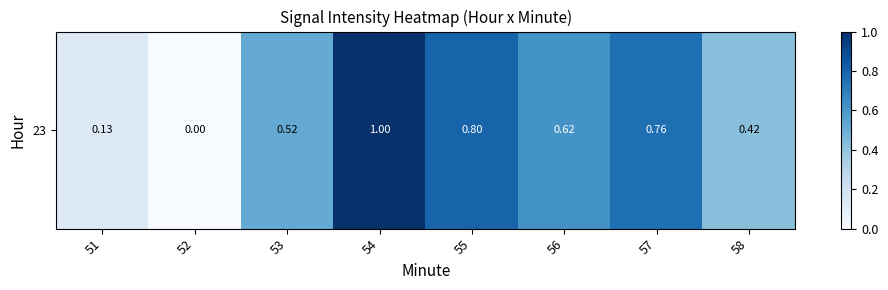

List the labels in order of value, smallest first.

52, 51, 58, 53, 56, 57, 55, 54